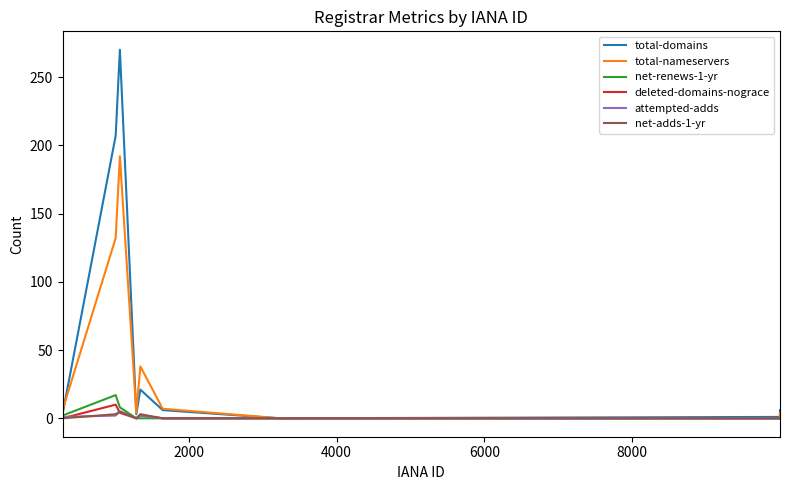

Which series has the largest range (max minus min)?

total-domains